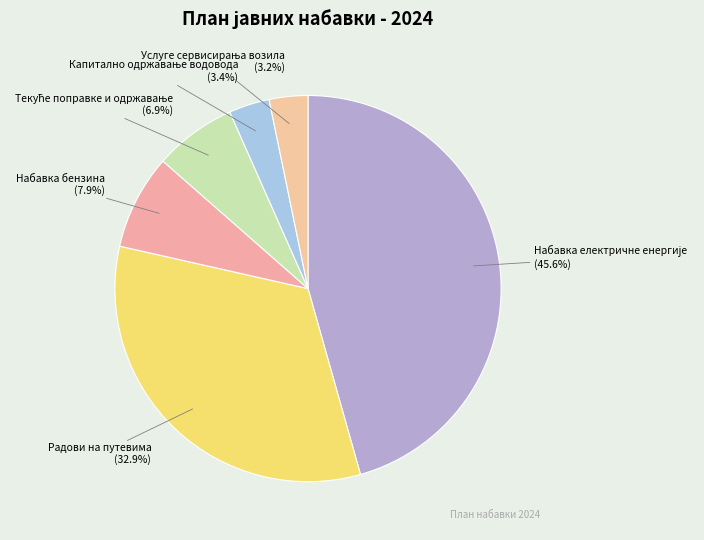

Combined, do Набавка бензина and Радови на путевима account for over 50%?

No